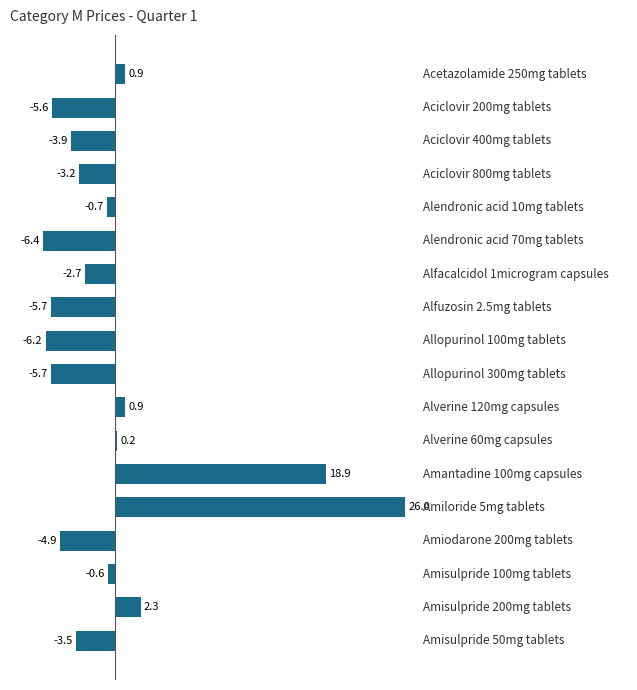

What is the difference between the second highest and minimum values?

25.3